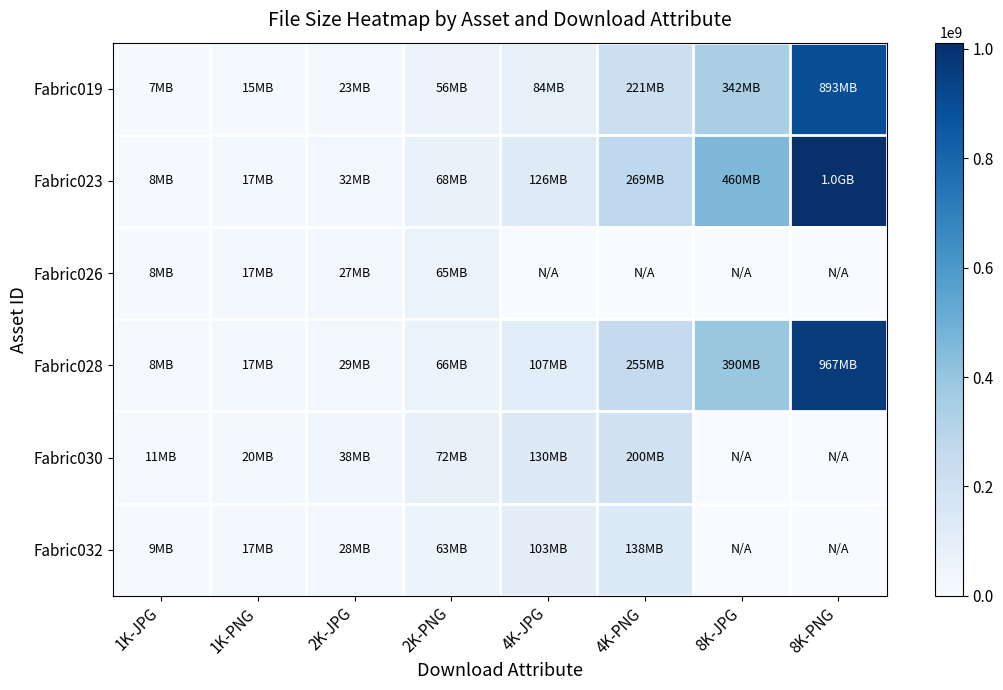

Reading left to right, list all the values displayed in this chart.

Fabric019: 1K-JPG=7214958	1K-PNG=15173758	2K-JPG=22854448	2K-PNG=56391026	4K-JPG=83532623	4K-PNG=220944982	8K-JPG=342052073	8K-PNG=893258750
Fabric023: 1K-JPG=7672536	1K-PNG=17031965	2K-JPG=31511169	2K-PNG=67966156	4K-JPG=126088284	4K-PNG=269045031	8K-JPG=459698934	8K-PNG=1011452736
Fabric026: 1K-JPG=7854908	1K-PNG=17159962	2K-JPG=27317025	2K-PNG=64921826	4K-JPG=0	4K-PNG=0	8K-JPG=0	8K-PNG=0
Fabric028: 1K-JPG=8016017	1K-PNG=17429514	2K-JPG=29295412	2K-PNG=66137337	4K-JPG=107359725	4K-PNG=254810784	8K-JPG=389526874	8K-PNG=967133744
Fabric030: 1K-JPG=10878910	1K-PNG=19661672	2K-JPG=37847338	2K-PNG=71641207	4K-JPG=130422697	4K-PNG=199692844	8K-JPG=0	8K-PNG=0
Fabric032: 1K-JPG=8582549	1K-PNG=17238971	2K-JPG=27561971	2K-PNG=62884659	4K-JPG=103438061	4K-PNG=137608430	8K-JPG=0	8K-PNG=0